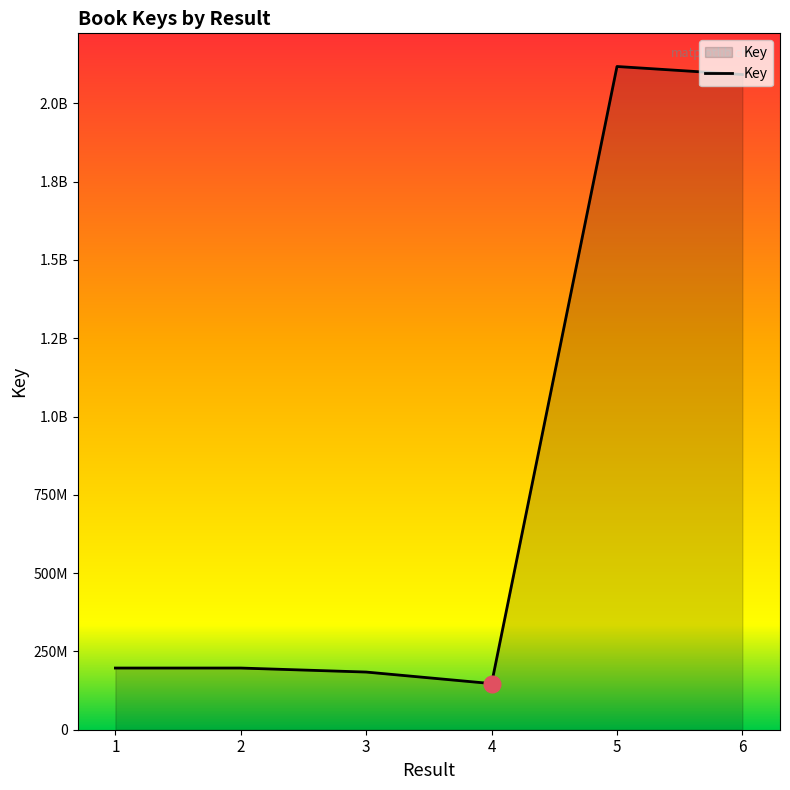

Does the chart have visible grid lines?

No